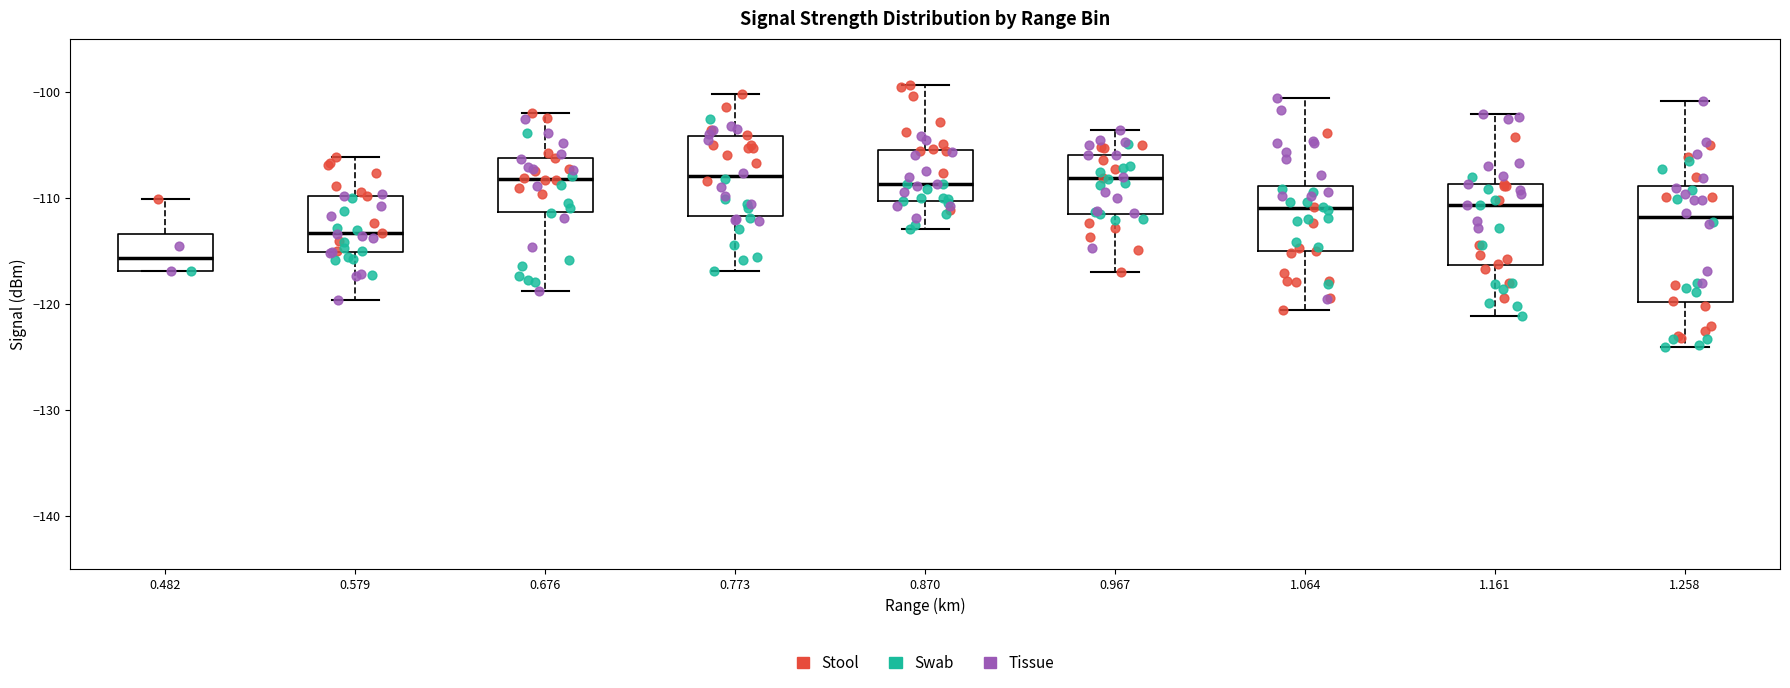

Reading left to right, read every box against the y-axis: the position of its median line, the range the box covers, and the ends of its whiskers. The values are not printed on the chart, so give them approximately, as read against the axis.

0.482: median -116, box -117 to -113, whiskers -117 to -110
0.579: median -113, box -115 to -110, whiskers -120 to -106
0.676: median -108, box -111 to -106, whiskers -119 to -102
0.773: median -108, box -112 to -104, whiskers -117 to -100
0.870: median -109, box -110 to -105, whiskers -113 to -99
0.967: median -108, box -111 to -106, whiskers -117 to -104
1.064: median -111, box -115 to -109, whiskers -121 to -101
1.161: median -111, box -116 to -109, whiskers -121 to -102
1.258: median -112, box -120 to -109, whiskers -124 to -101